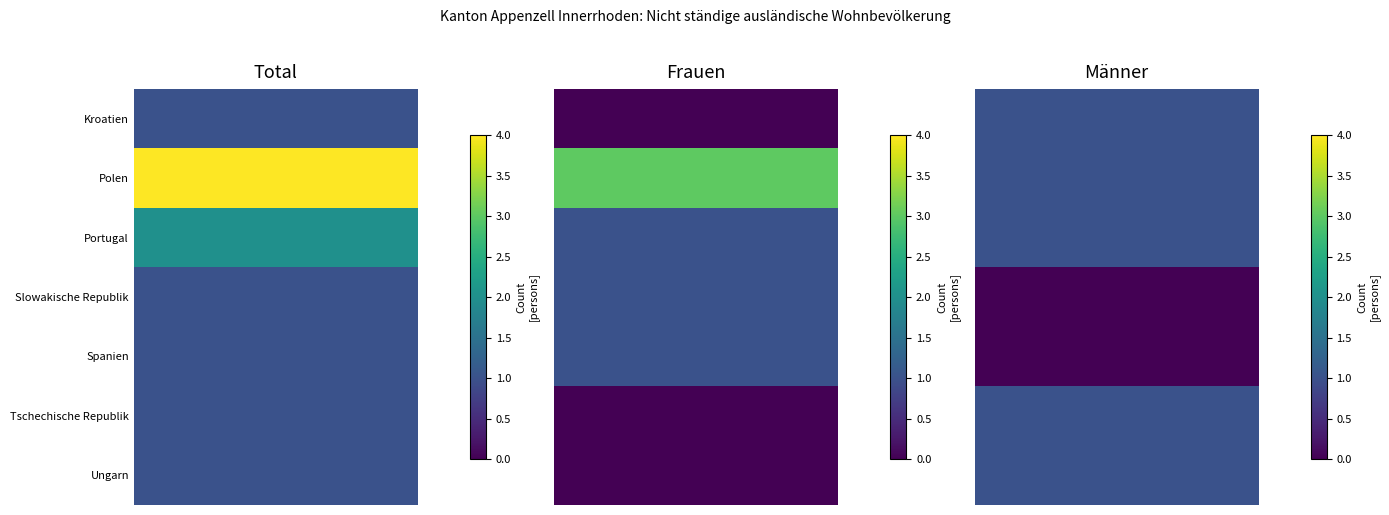

Reading left to right, extract all data points from this chart.

Kroatien: 1	0	1
Polen: 4	3	1
Portugal: 2	1	1
Slowakische Republik: 1	1	0
Spanien: 1	1	0
Tschechische Republik: 1	0	1
Ungarn: 1	0	1